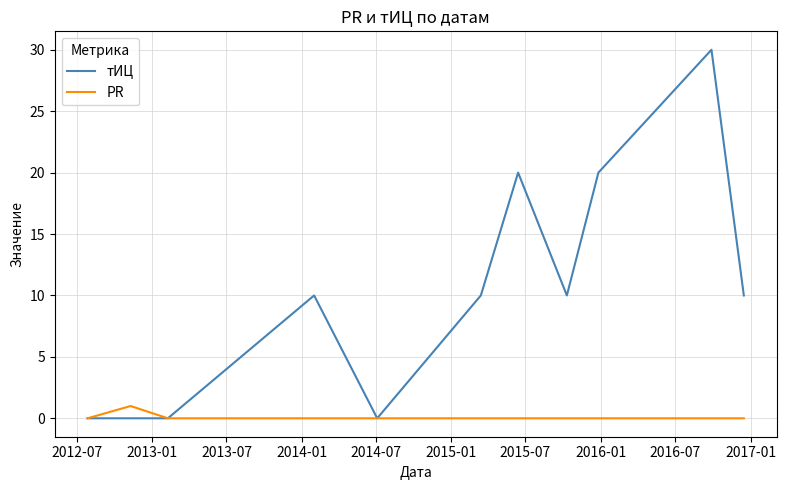

What is the maximum value shown in the chart?

30